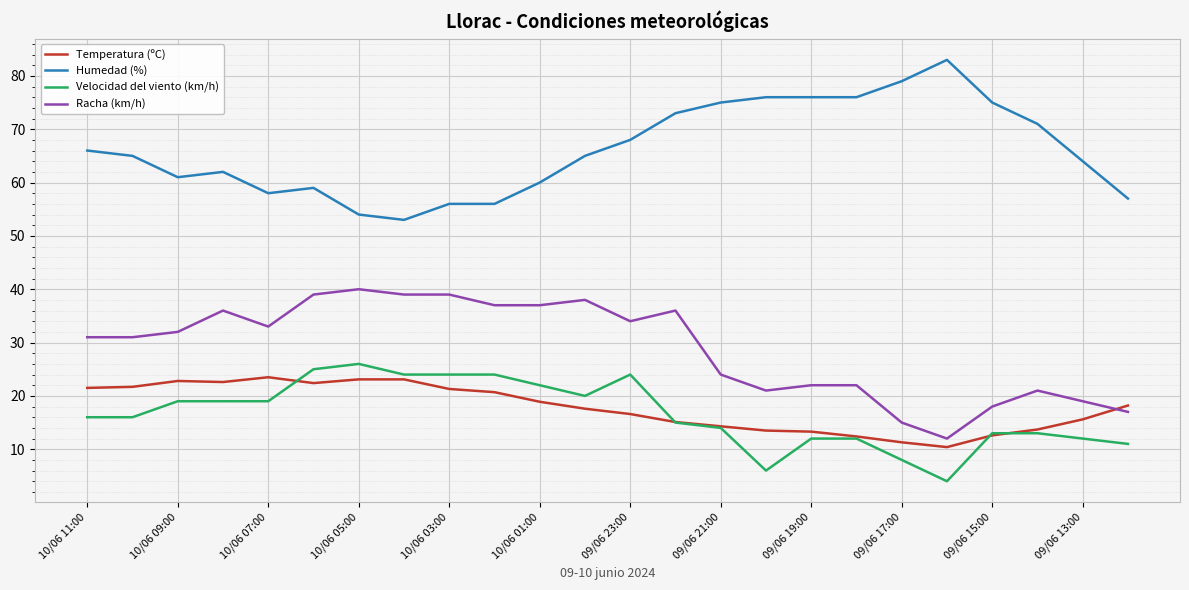

What is the smallest value displayed?

4.0